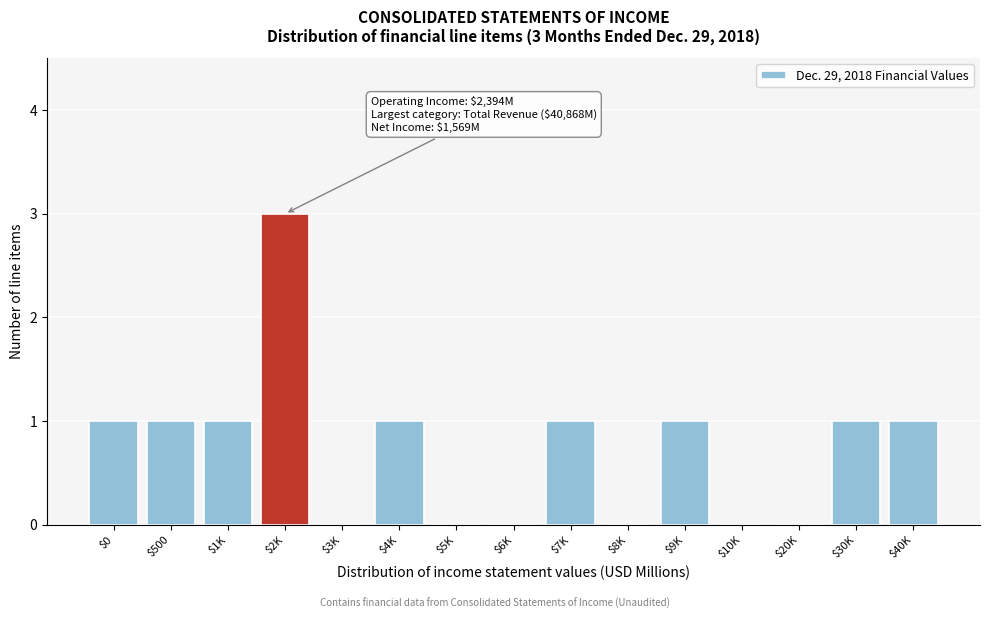

What is the sum of all values?

11